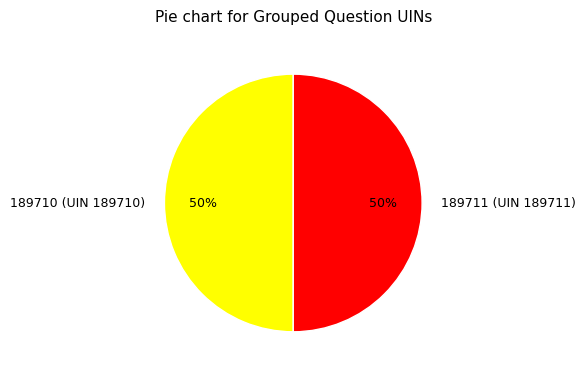

How many segments does this pie chart have?

2